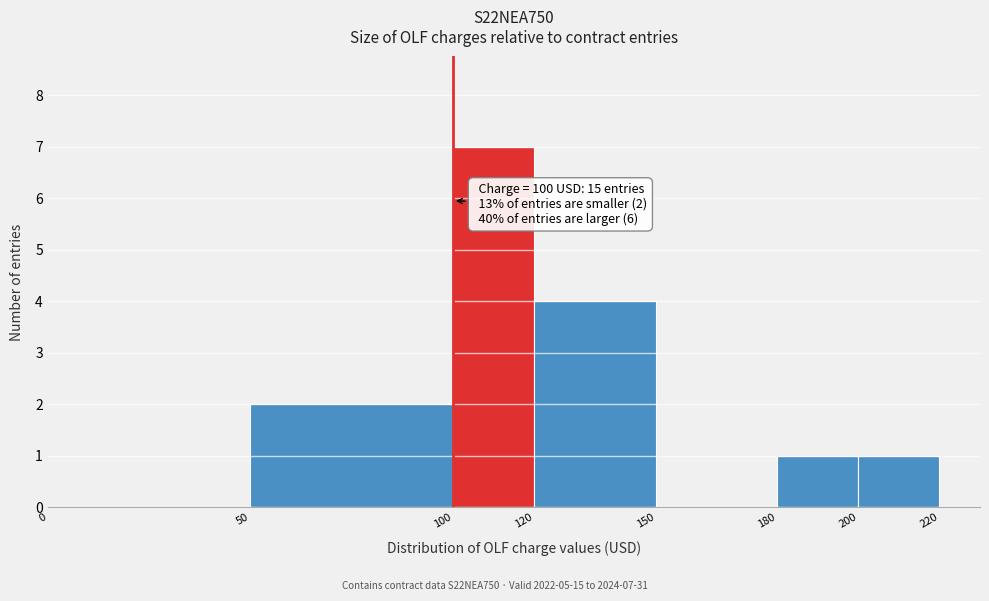

Over which range of the x-axis is the bar tallest?

100 to 120